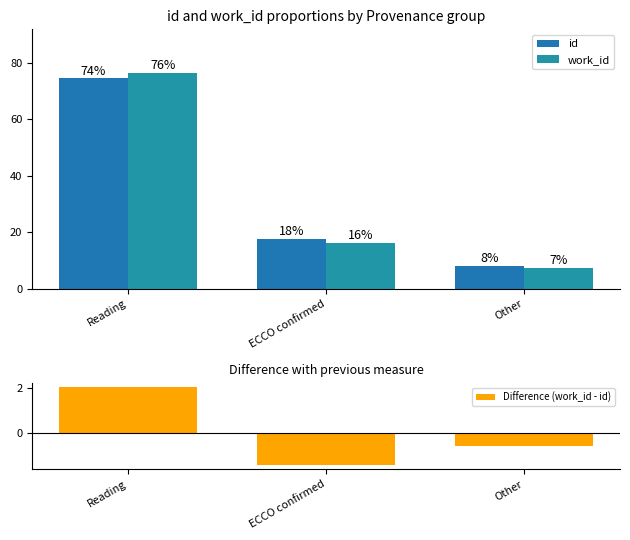

What is the lowest value of the Difference (work_id - id) series?

-1.5